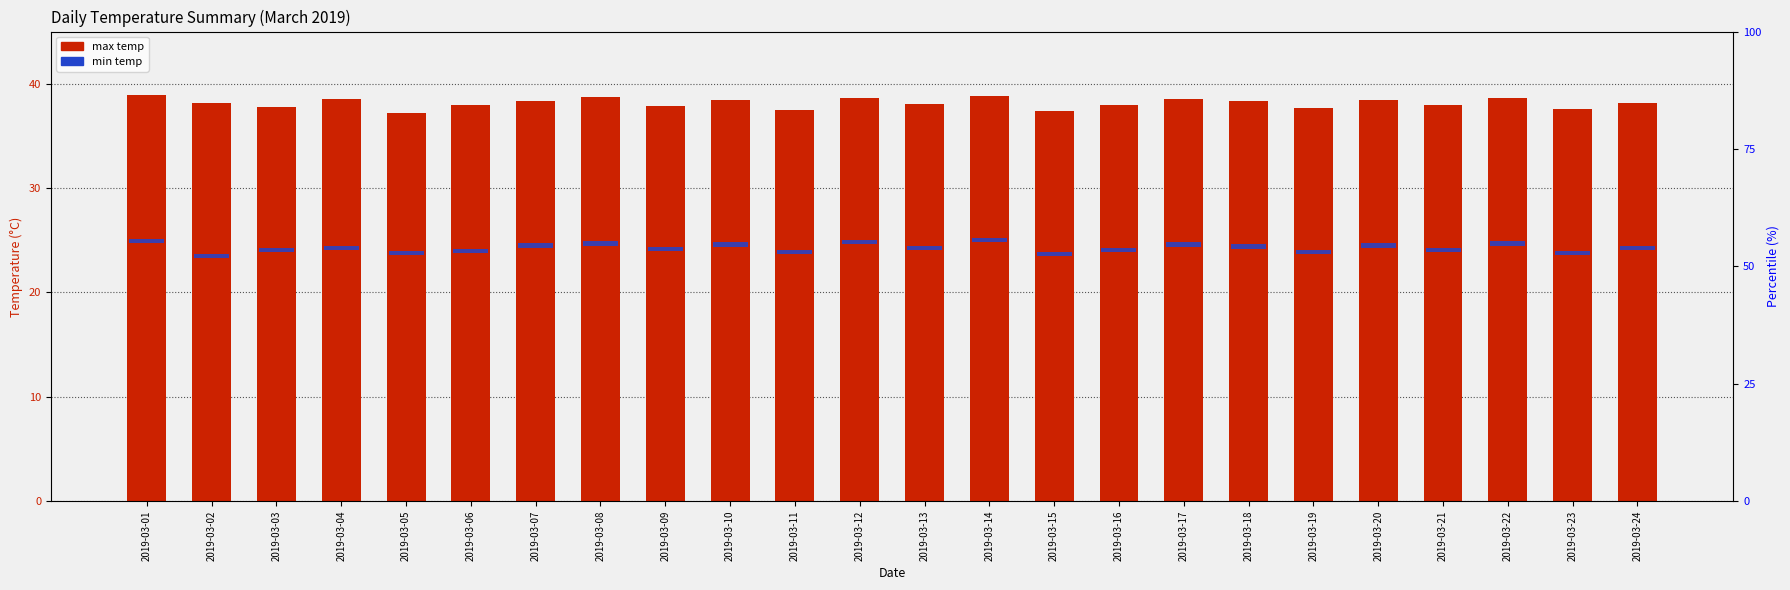

Reading left to right, extract all data points from this chart.

max temp: 2019-03-01=38.9	2019-03-02=38.2	2019-03-03=37.8	2019-03-04=38.5	2019-03-05=37.2	2019-03-06=38.0	2019-03-07=38.3	2019-03-08=38.7	2019-03-09=37.9	2019-03-10=38.4	2019-03-11=37.5	2019-03-12=38.6	2019-03-13=38.1	2019-03-14=38.8	2019-03-15=37.4	2019-03-16=38.0	2019-03-17=38.5	2019-03-18=38.3	2019-03-19=37.7	2019-03-20=38.4	2019-03-21=38.0	2019-03-22=38.6	2019-03-23=37.6	2019-03-24=38.2
min temp: 2019-03-01=0.4	2019-03-02=0.4	2019-03-03=0.4	2019-03-04=0.4	2019-03-05=0.4	2019-03-06=0.4	2019-03-07=0.4	2019-03-08=0.4	2019-03-09=0.4	2019-03-10=0.4	2019-03-11=0.4	2019-03-12=0.4	2019-03-13=0.4	2019-03-14=0.4	2019-03-15=0.4	2019-03-16=0.4	2019-03-17=0.4	2019-03-18=0.4	2019-03-19=0.4	2019-03-20=0.4	2019-03-21=0.4	2019-03-22=0.4	2019-03-23=0.4	2019-03-24=0.4